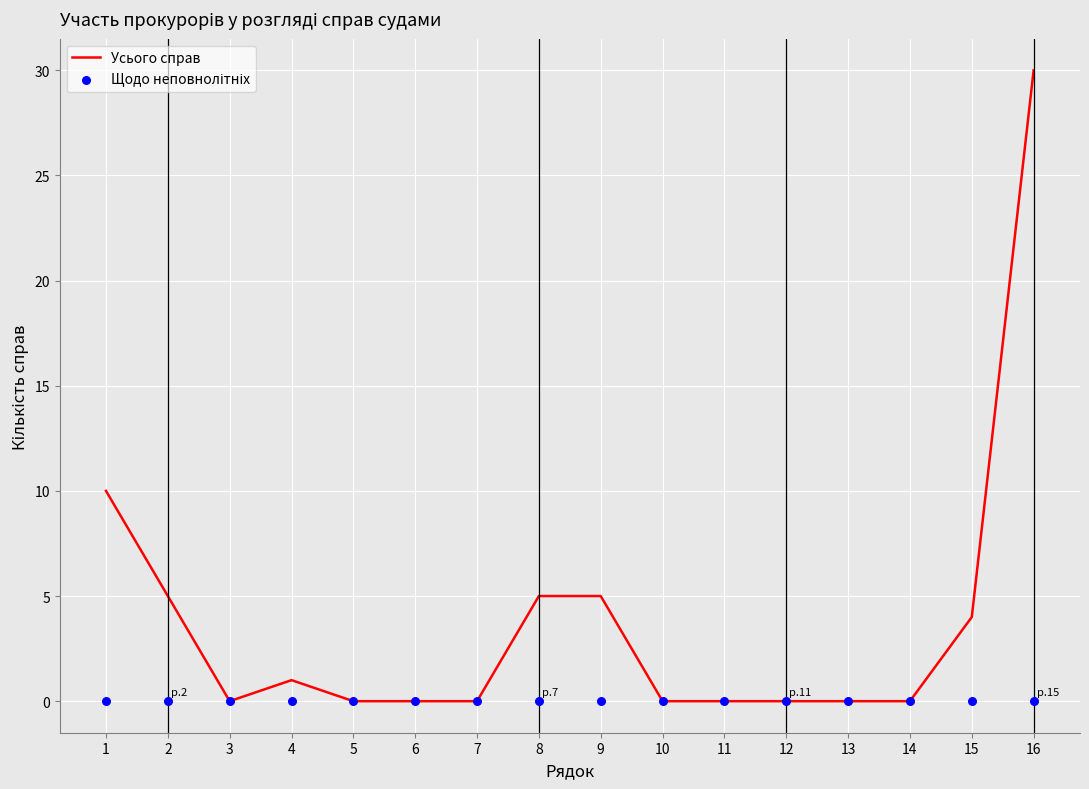

Which series has the largest total across all categories?

Усього справ